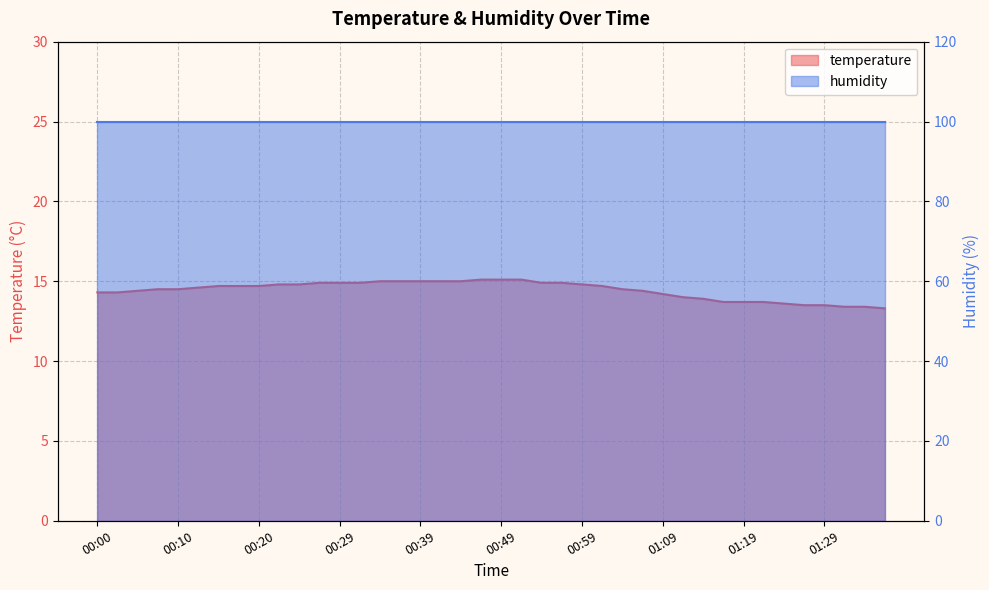

List the labels in order of value, smallest first.

01:36, 01:31, 01:34, 01:26, 01:29, 01:24, 01:16, 01:19, 01:21, 01:14, 01:11, 01:09, 00:00, 00:02, 00:05, 01:06, 00:07, 00:10, 01:04, 00:12, 00:15, 00:17, 00:20, 01:02, 00:22, 00:25, 00:59, 00:27, 00:29, 00:32, 00:54, 00:57, 00:34, 00:37, 00:39, 00:42, 00:44, 00:47, 00:49, 00:52